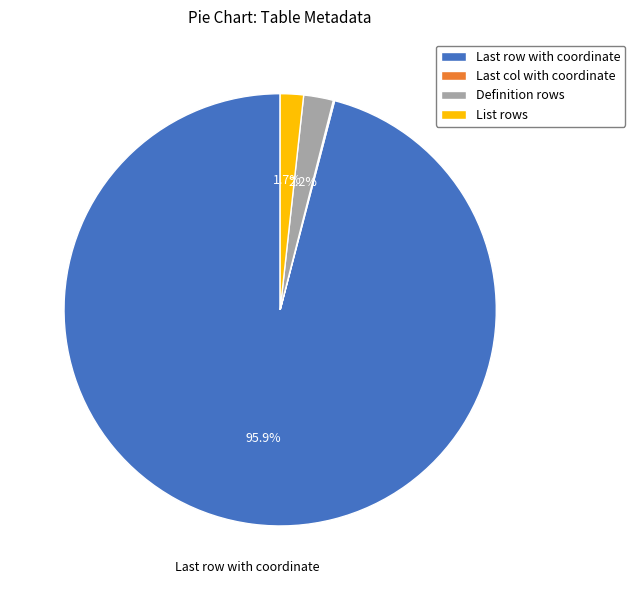

To the nearest percent, what is the combined percentage of Definition rows and List rows?

4%